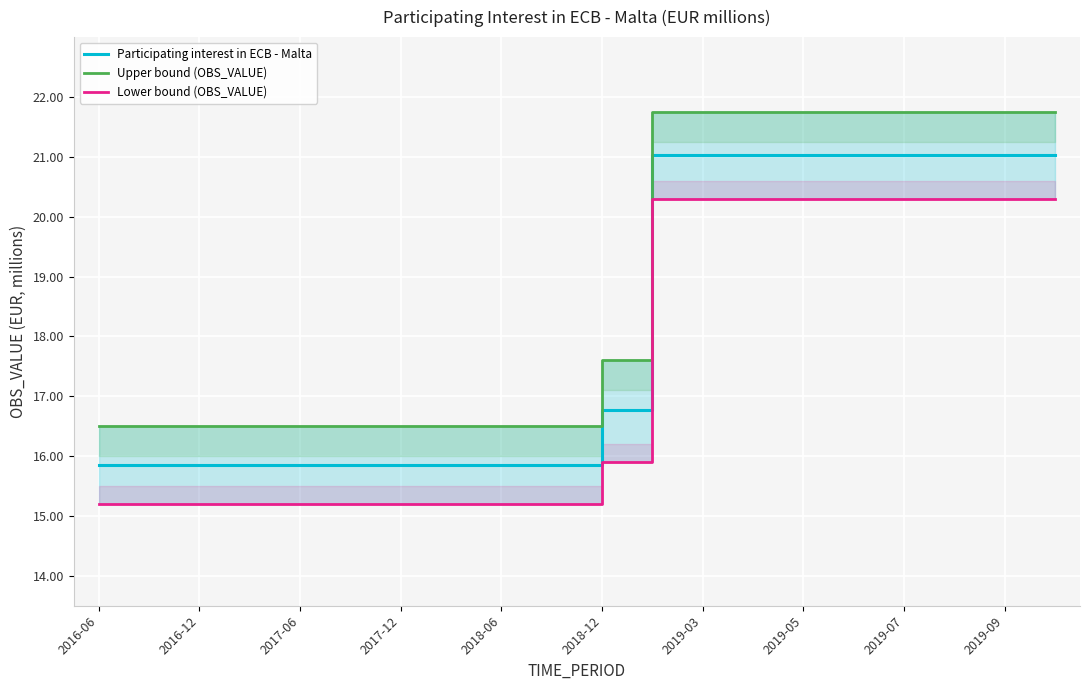

What is the highest value of the Lower bound (OBS_VALUE) series?

20.3